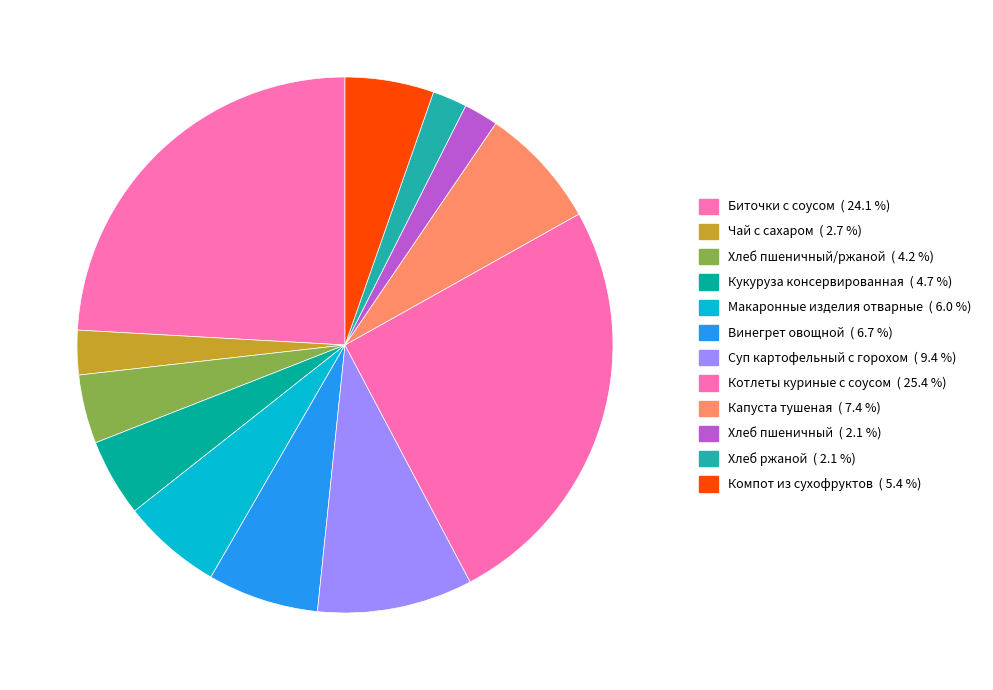

Does any single category account for the majority?

No